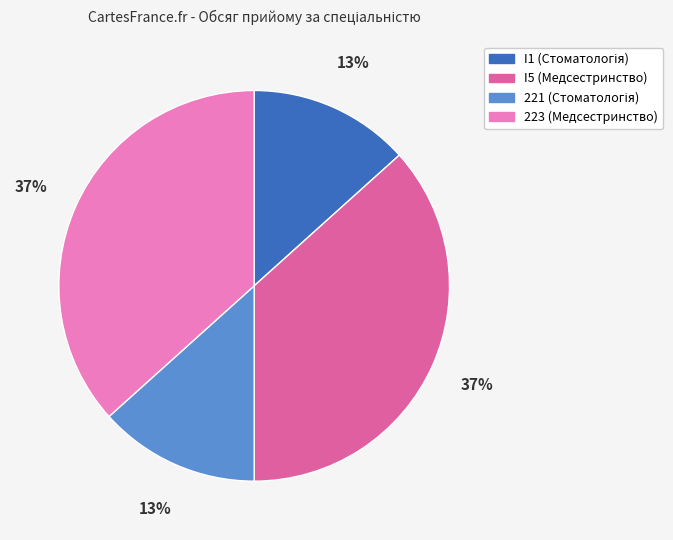

True or false: 223 (Медсестринство) accounts for 37% of the total.

True